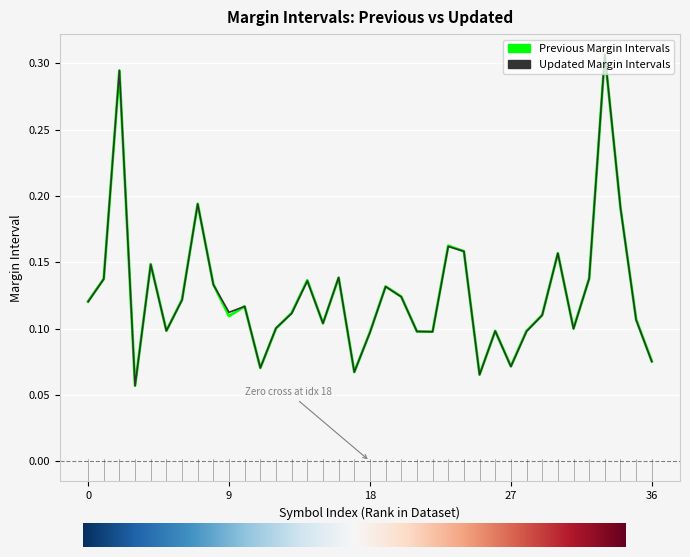

Which series has the largest range (max minus min)?

Updated Margin Intervals